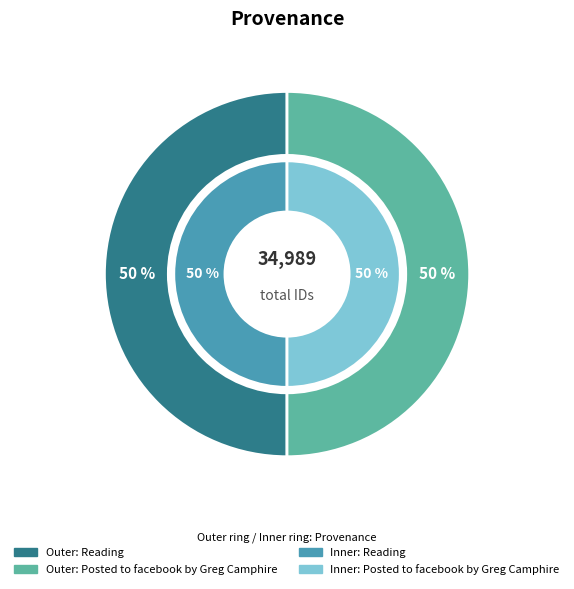

What percentage do Reading and Posted to facebook by Greg Camphire together represent?

100.0%